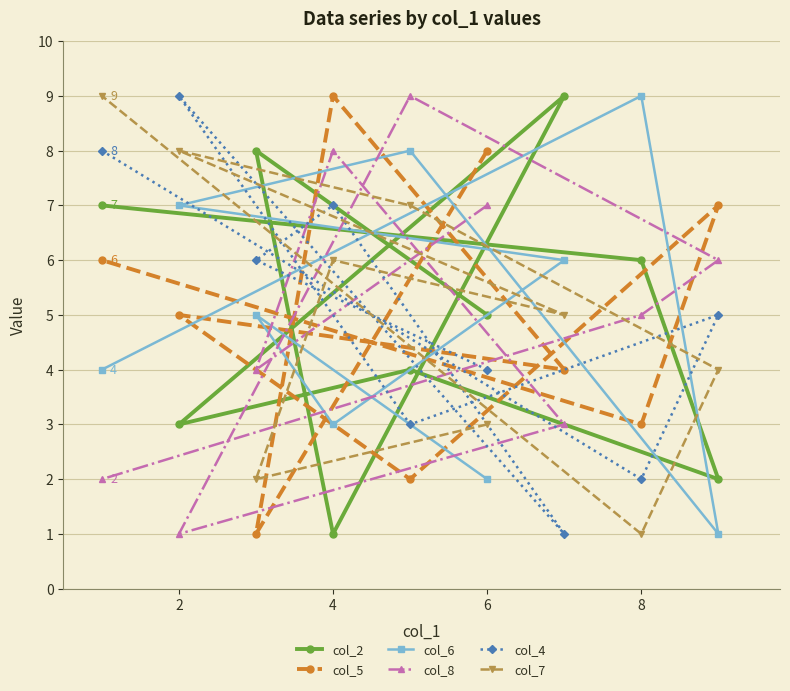

What is the difference between the maximum and minimum values in the col_6 series?

8